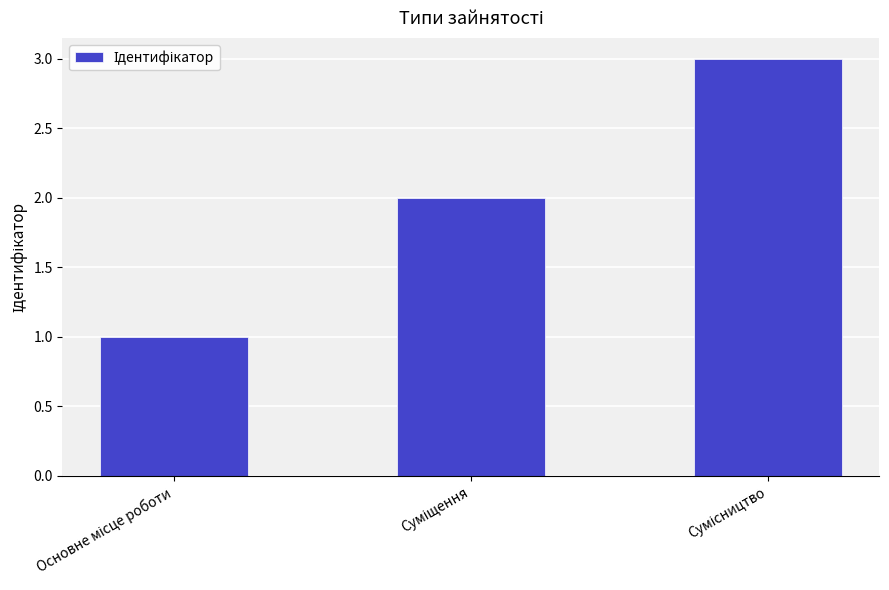

What is the greatest value displayed?

3